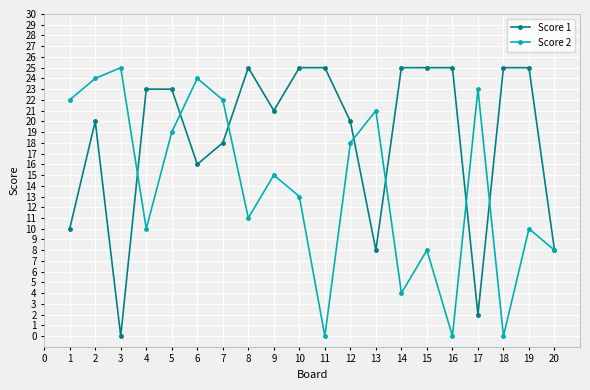

Is the value of Score 2 at 5 greater than the value of Score 1 at 10?

No